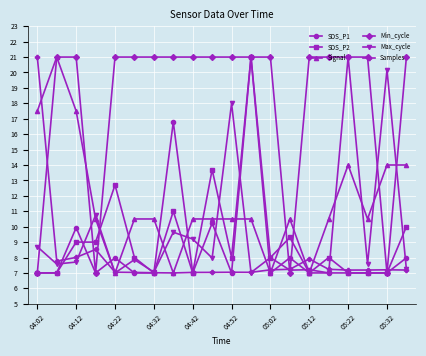

Which series has the largest total across all categories?

Min_cycle